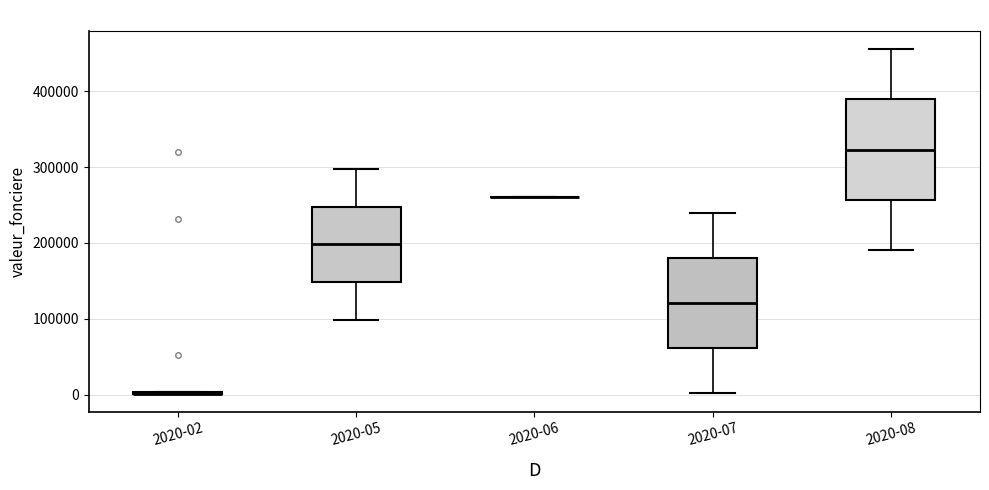

Reading left to right, read every box against the y-axis: the position of its median line, the range the box covers, and the ends of its whiskers. The values are not printed on the chart, so give them approximately, as read against the axis.

2020-02: box collapsed to a line at 0, whiskers 0 to 0
2020-05: median 200000, box 150000 to 250000, whiskers 100000 to 300000
2020-06: box collapsed to a line at 260000, whiskers 260000 to 260000
2020-07: median 120000, box 60000 to 180000, whiskers 0 to 240000
2020-08: median 320000, box 260000 to 390000, whiskers 190000 to 460000